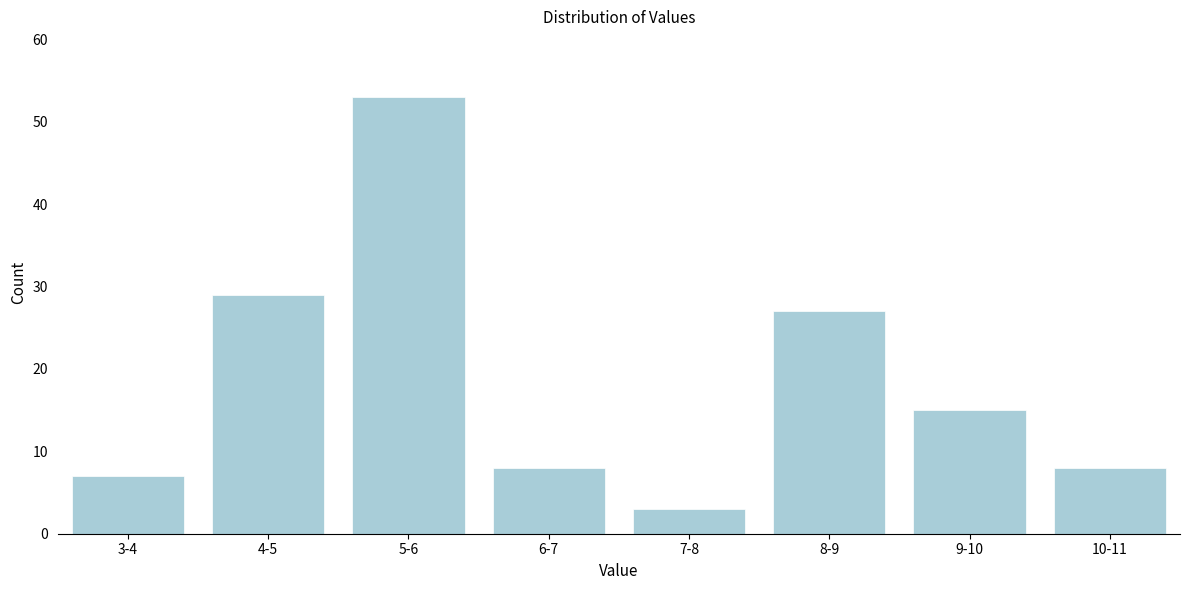

Reading right to left, transcribe all the data shown in this chart.

8	15	27	3	8	53	29	7